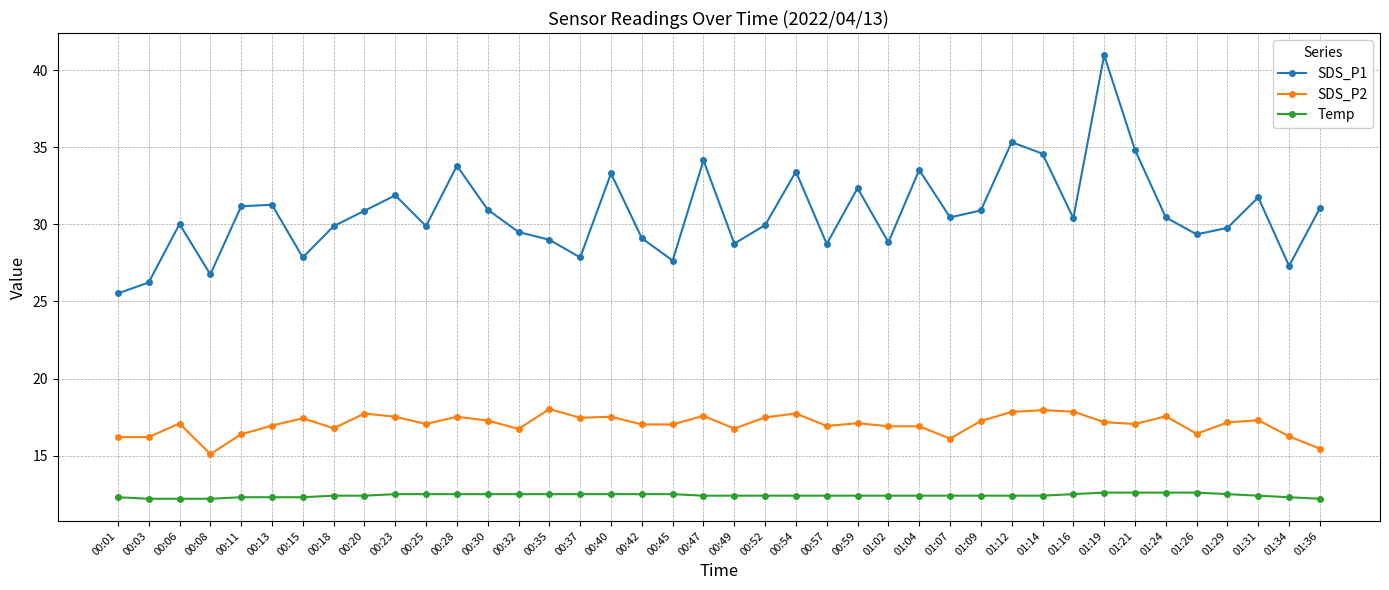

What is the difference between the Temp values at 01:29 and 01:31?

0.1